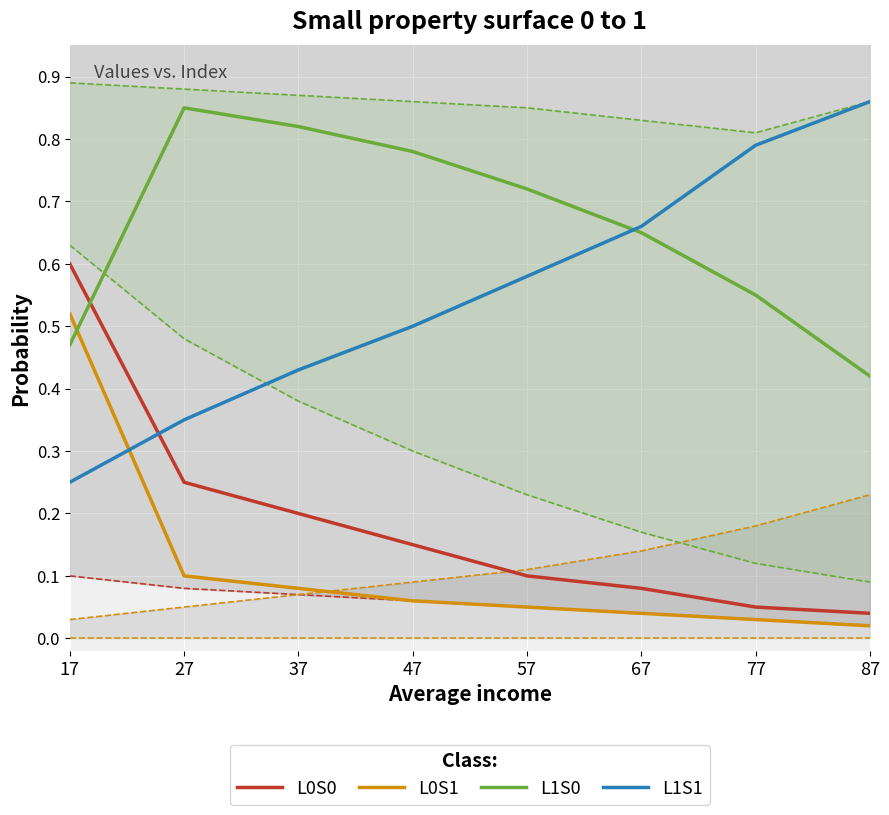

At which category is the sum across all series the highest?

17